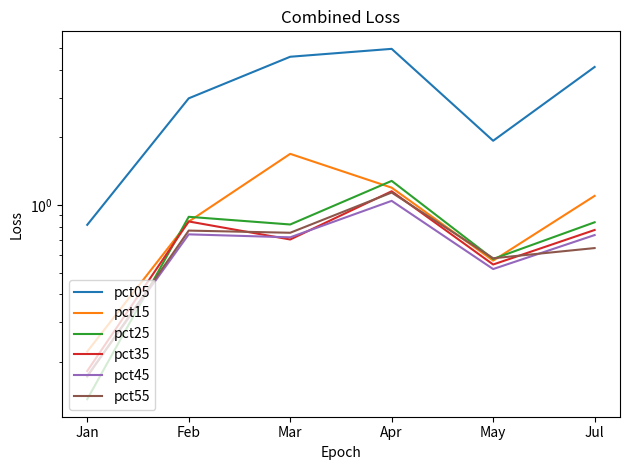

What is the minimum value for pct55?

0.2